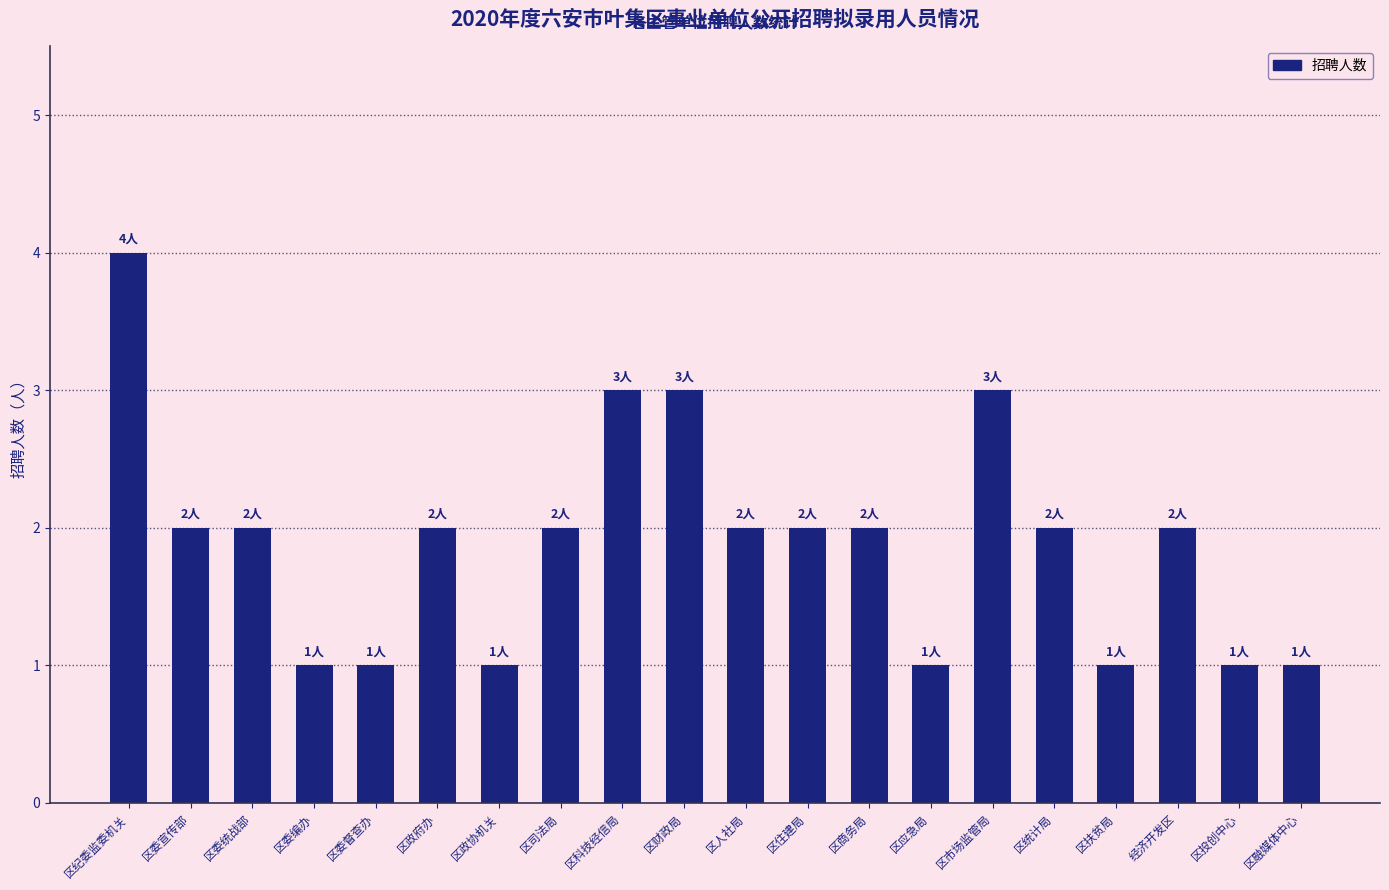

Reading left to right, list all the values displayed in this chart.

区纪委监委机关=4	区委宣传部=2	区委统战部=2	区委编办=1	区委督查办=1	区政府办=2	区政协机关=1	区司法局=2	区科技经信局=3	区财政局=3	区人社局=2	区住建局=2	区商务局=2	区应急局=1	区市场监管局=3	区统计局=2	区扶贫局=1	经济开发区=2	区投创中心=1	区融媒体中心=1